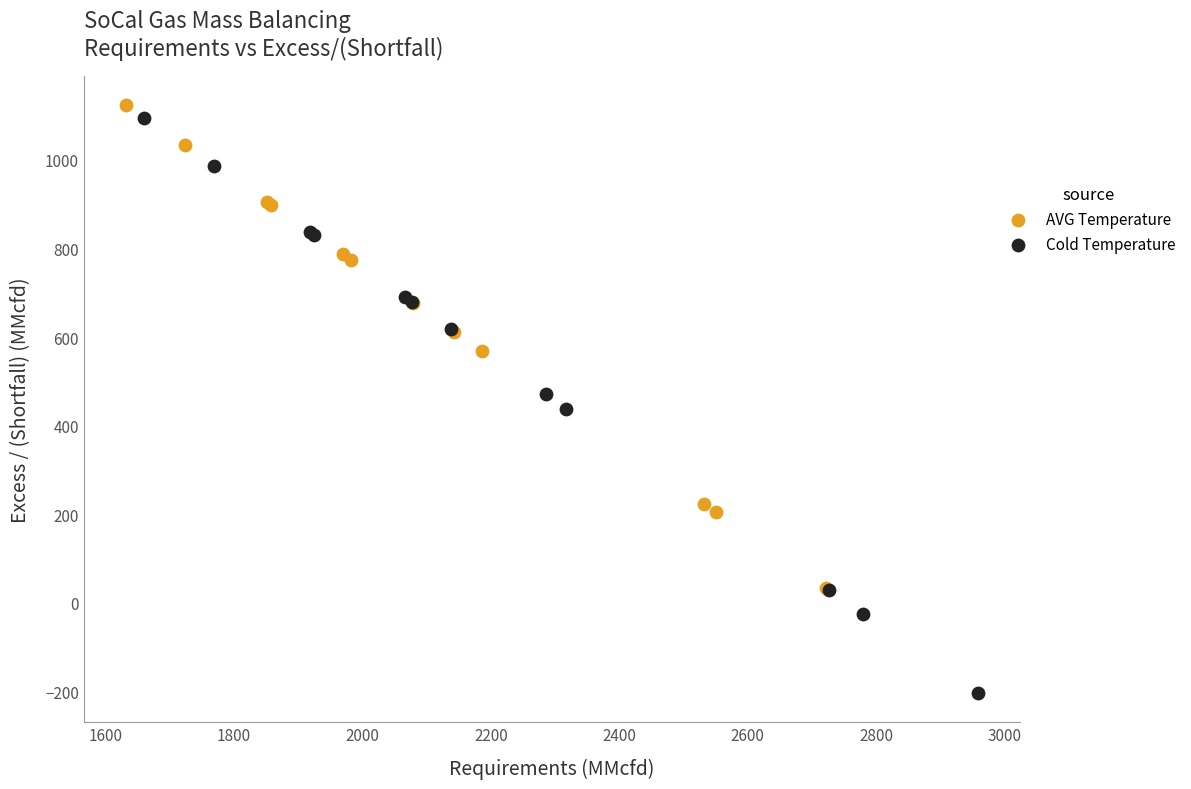

Which series reaches the minimum Y coordinate?

Cold Temperature